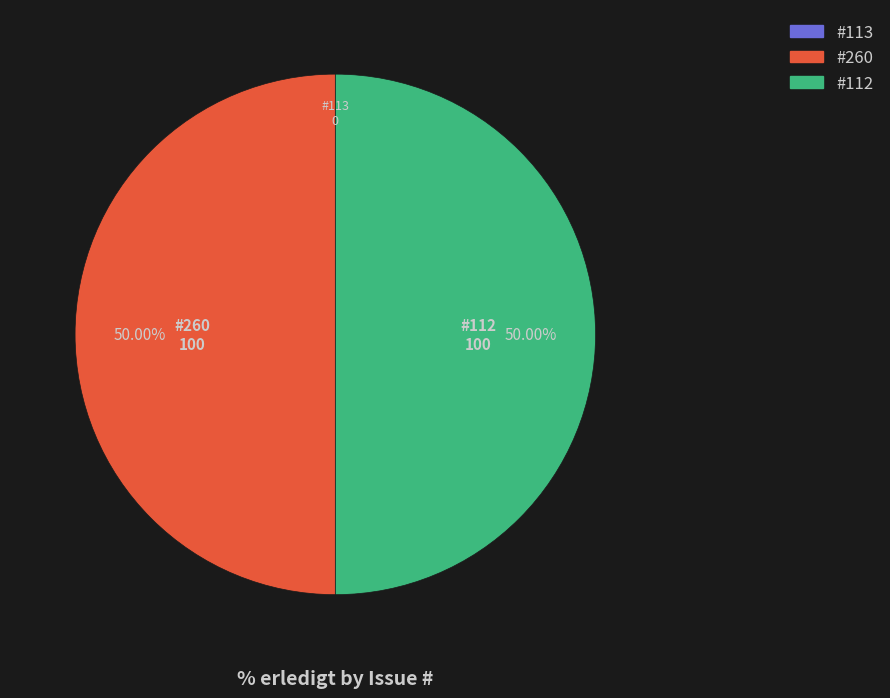

Do #260 and #112 together represent more than half of the pie?

Yes